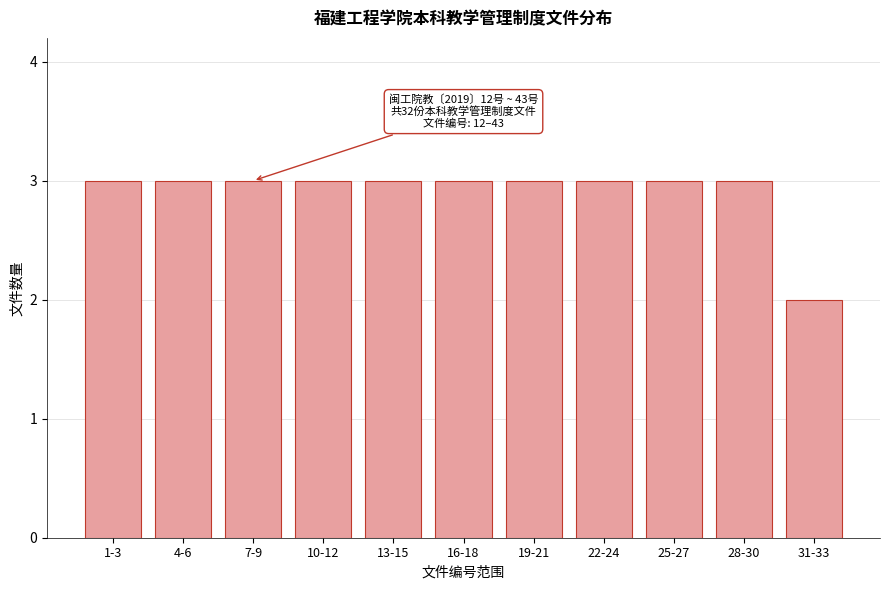

Reading left to right, extract all data points from this chart.

3	3	3	3	3	3	3	3	3	3	2